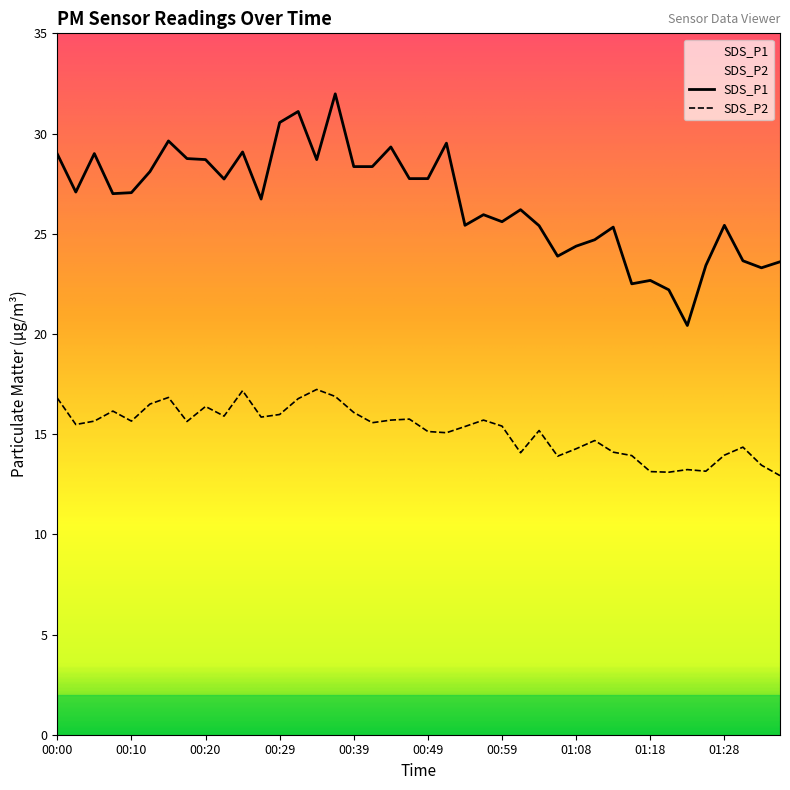

What is the maximum value for SDS_P1?

32.0